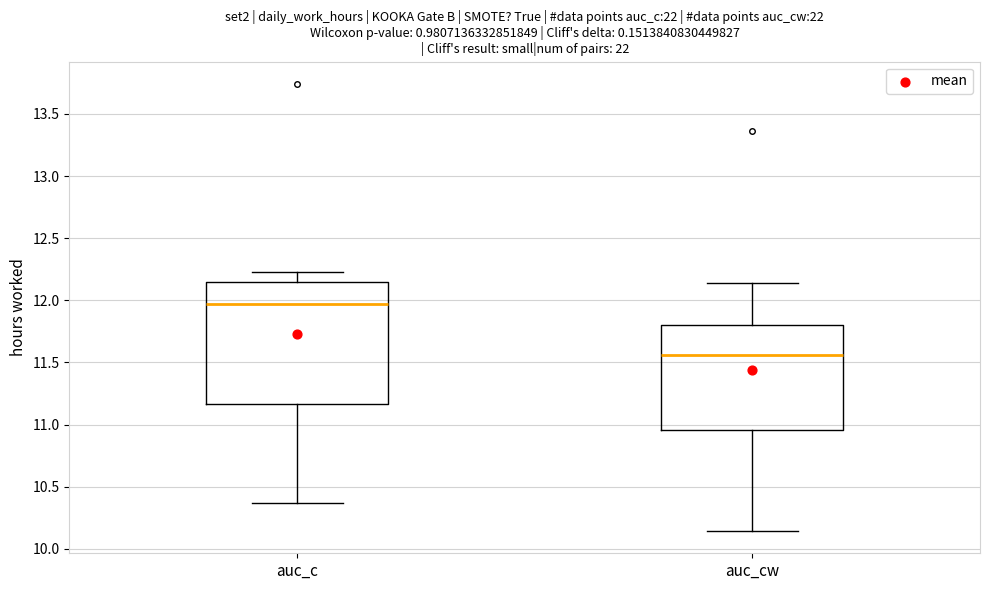

Reading left to right, read every box against the y-axis: the position of its median line, the range the box covers, and the ends of its whiskers. The values are not printed on the chart, so give them approximately, as read against the axis.

auc_c: median 11.95, box 11.15 to 12.15, whiskers 10.35 to 12.25
auc_cw: median 11.55, box 10.95 to 11.80, whiskers 10.15 to 12.15